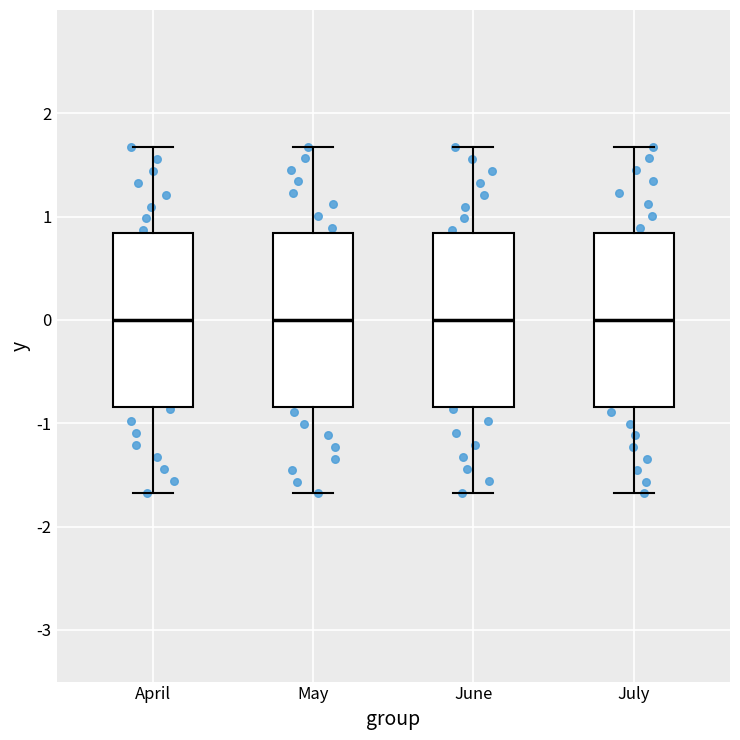

Where is the upper edge of the box for June on the y-axis? The values are not printed on the chart, so give them approximately, as read against the axis.

0.8